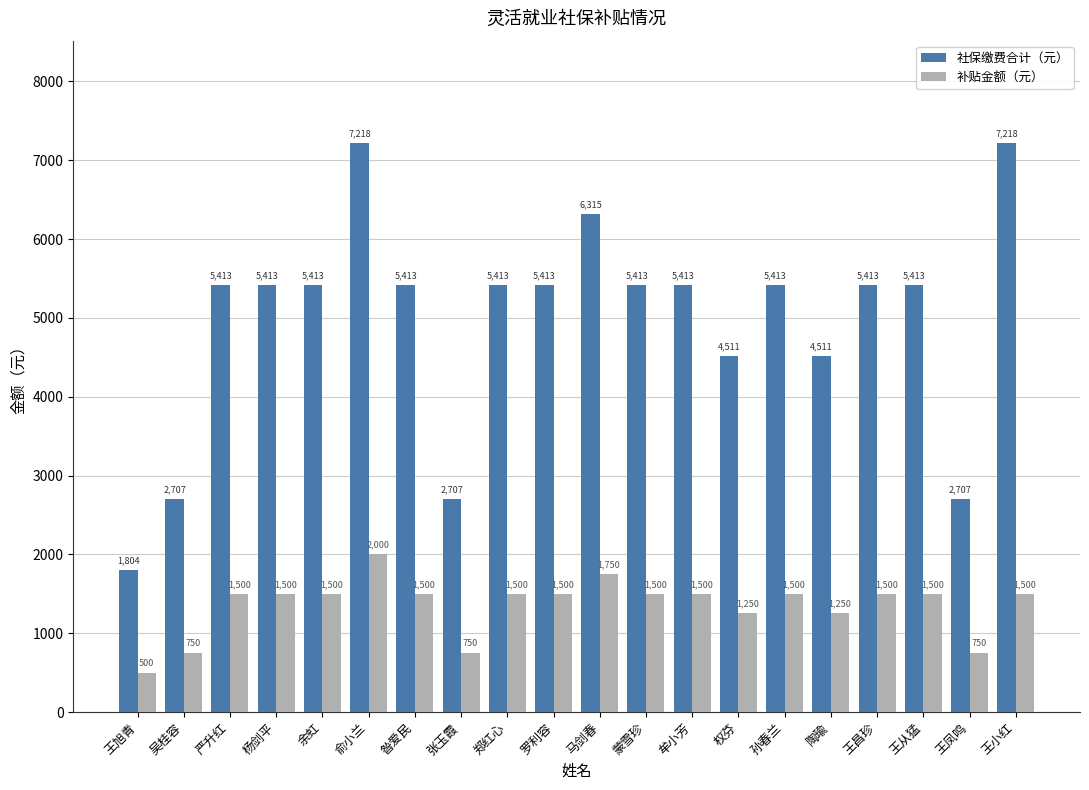

Which series has the widest spread of values?

社保缴费合计（元）